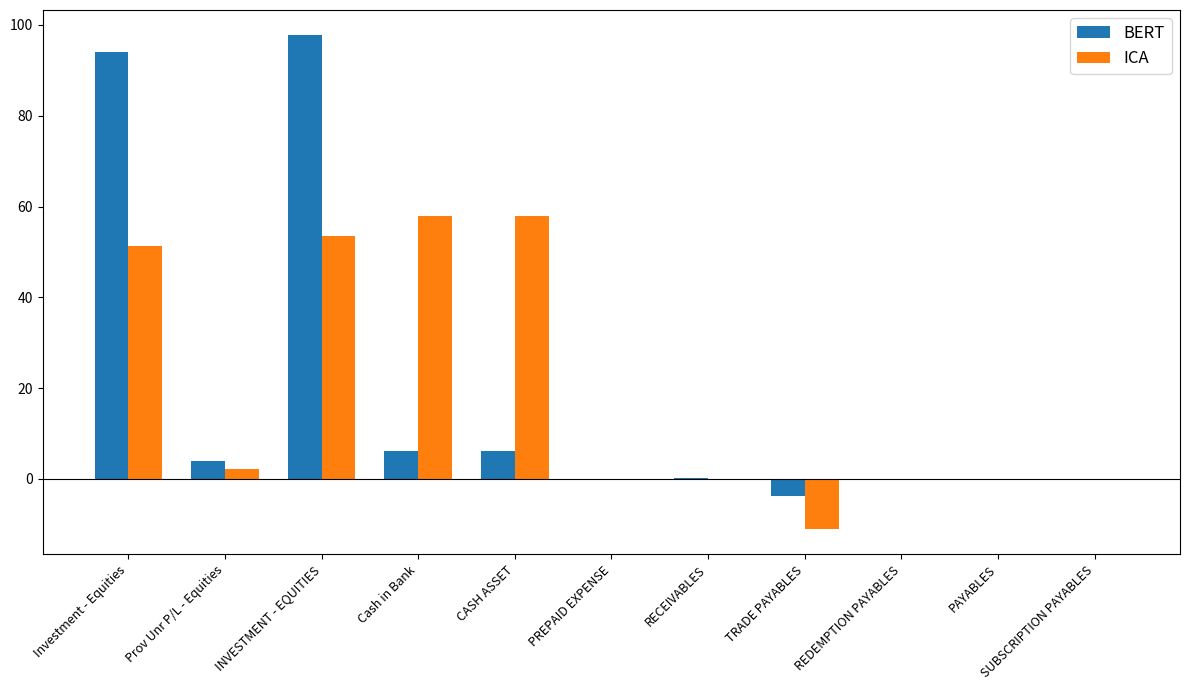

What is the sum of the BERT values at Investment - Equities and PAYABLES?

94.0